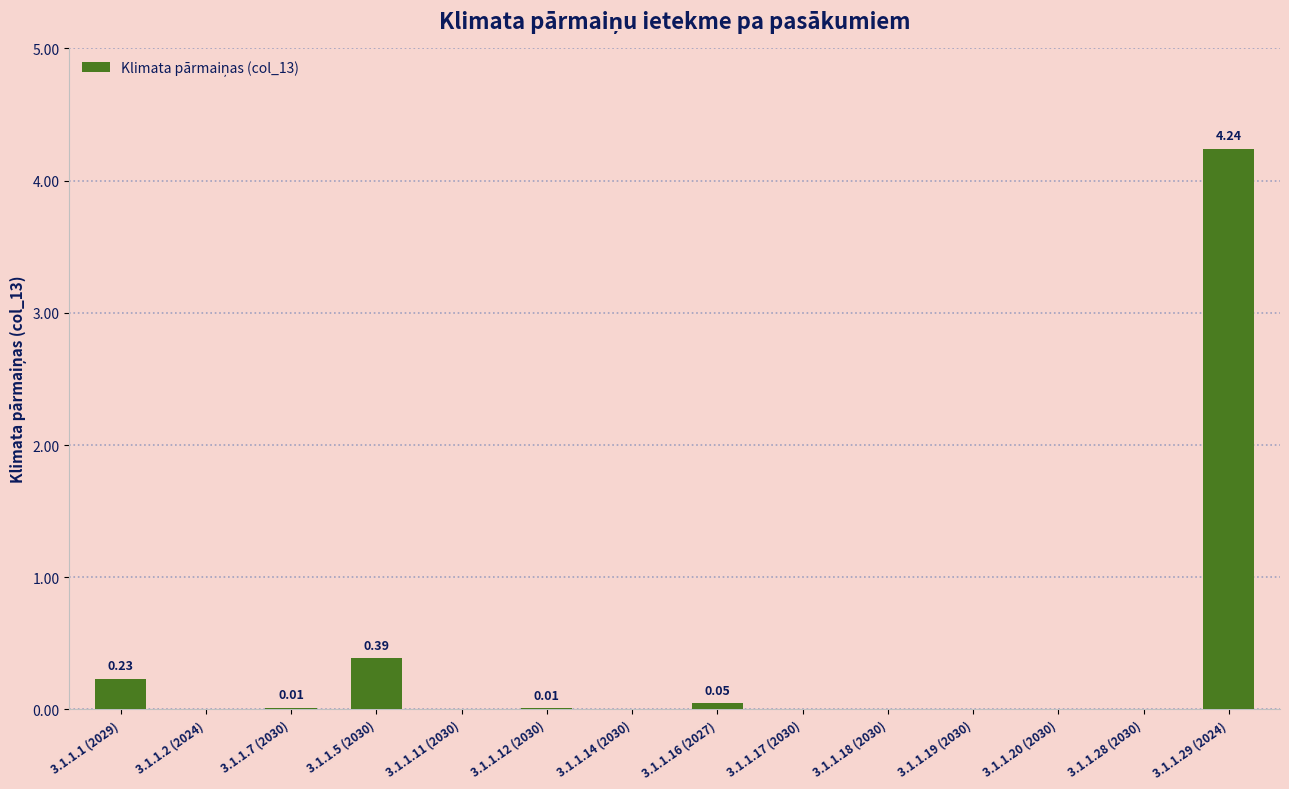

What is the sum of all values?

4.9